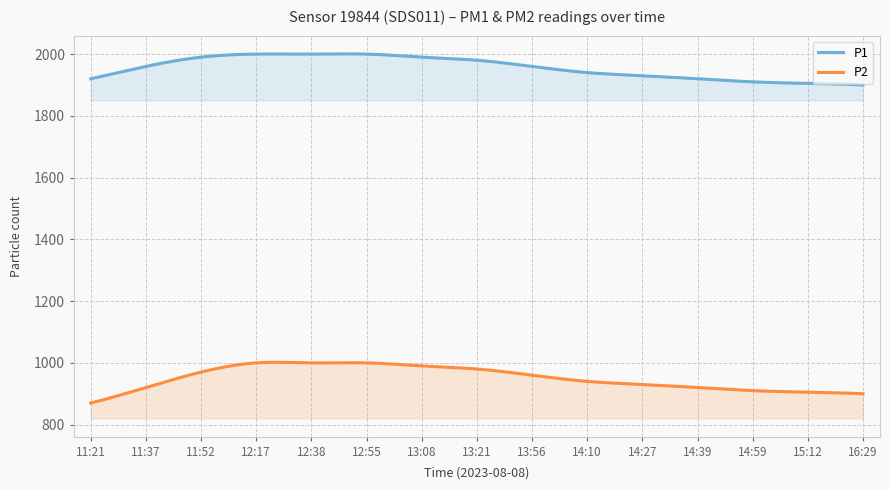

True or false: P1 has more than 1 points higher than both neighbors.

True